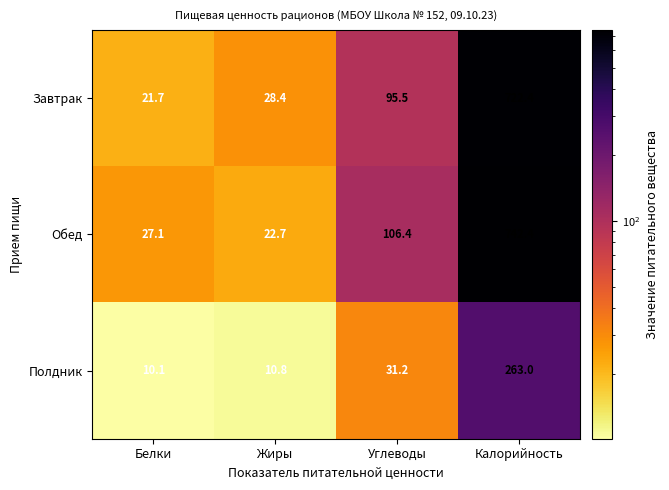

Where is Завтрак nearest to the value 372?

Углеводы